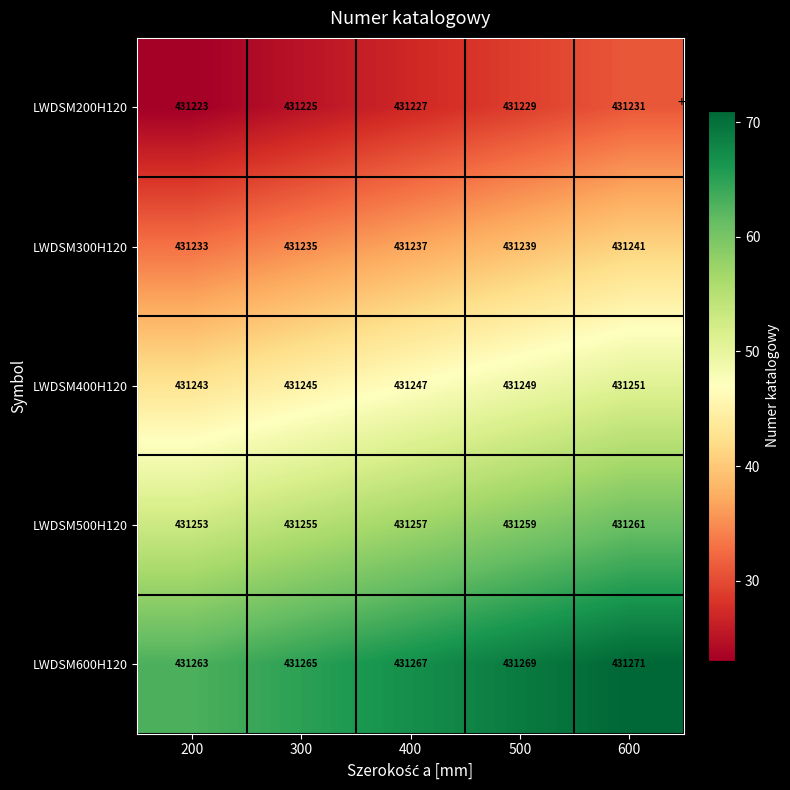

What is the spread (max minus min) of values at 600?

40